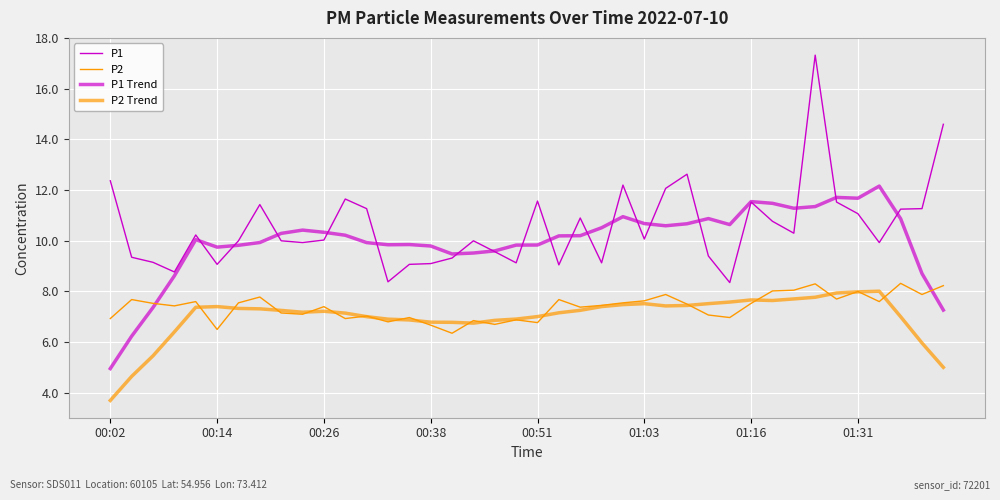

What is the average value of the P1 series?

10.6